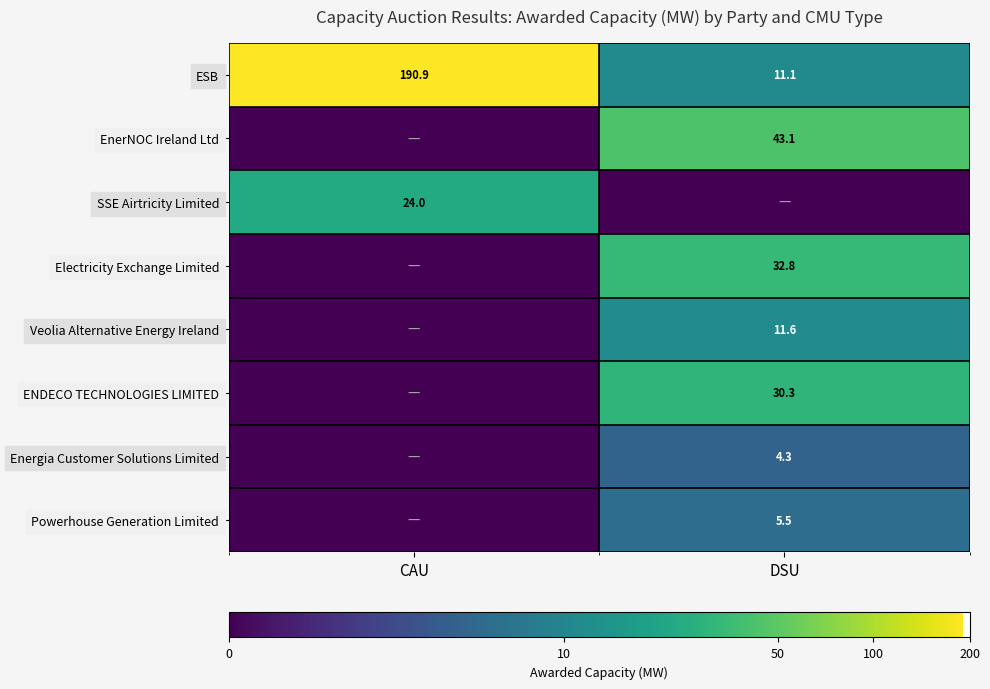

How many series are shown in this chart?

8